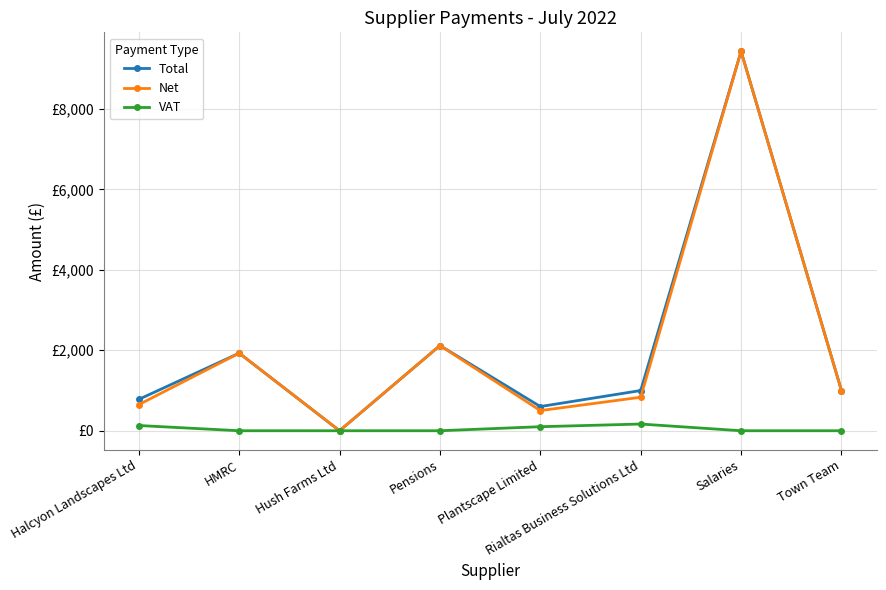

What position from the right is Pensions?

5